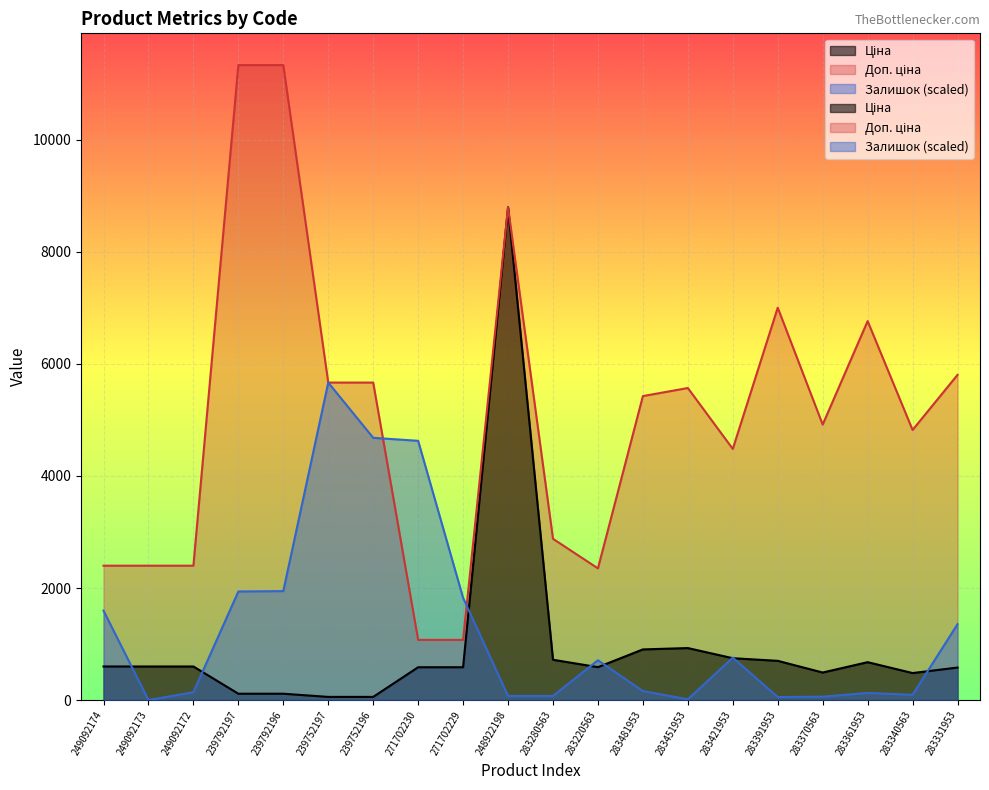

What is the label of the 2nd point from the left?

249092173